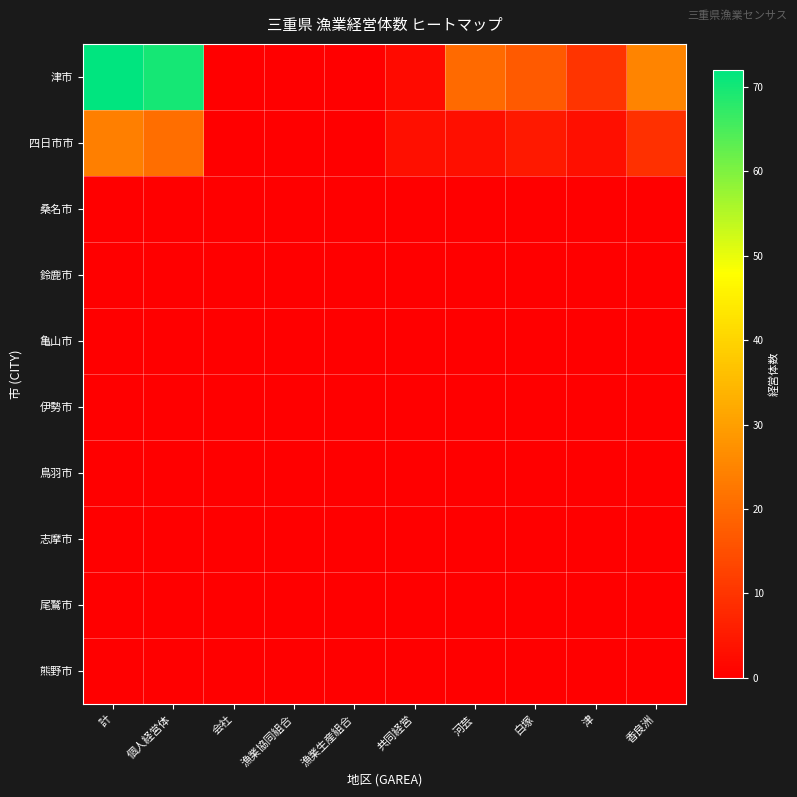

Which has a higher value, 個人経営体 or 共同経営?

個人経営体